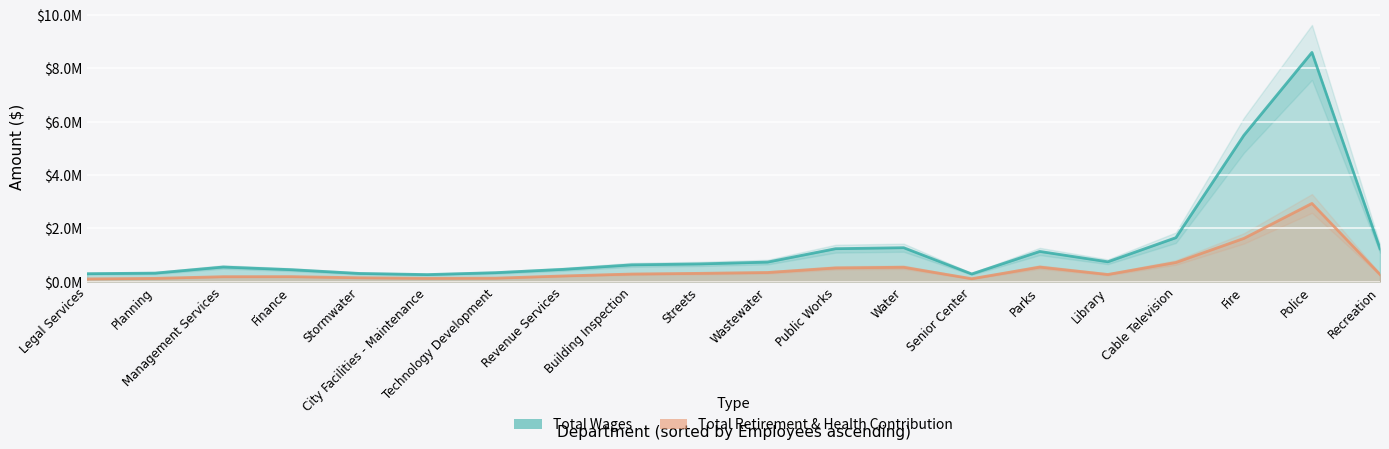

Which series has the largest total across all categories?

Total Wages